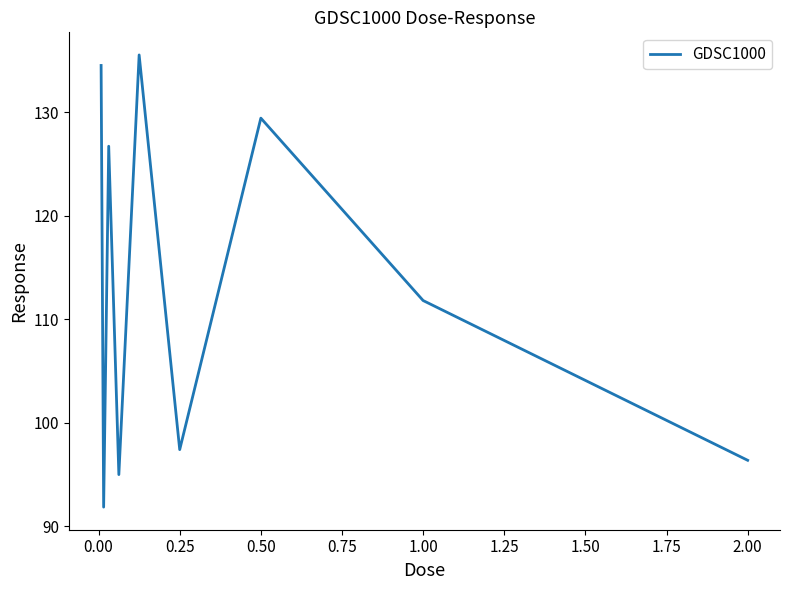

What is the average value?

113.2